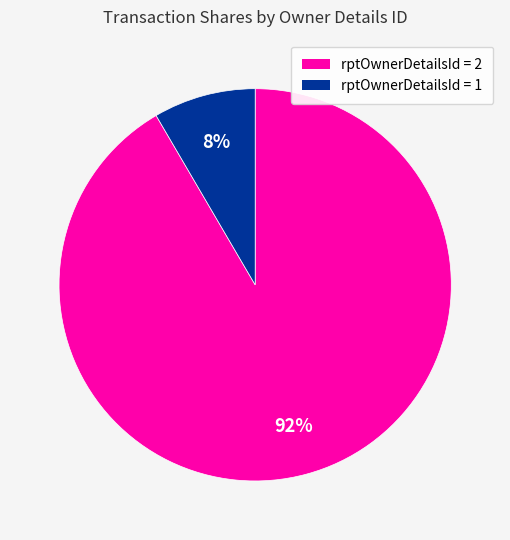

To the nearest percent, what is the average slice percentage?

50%